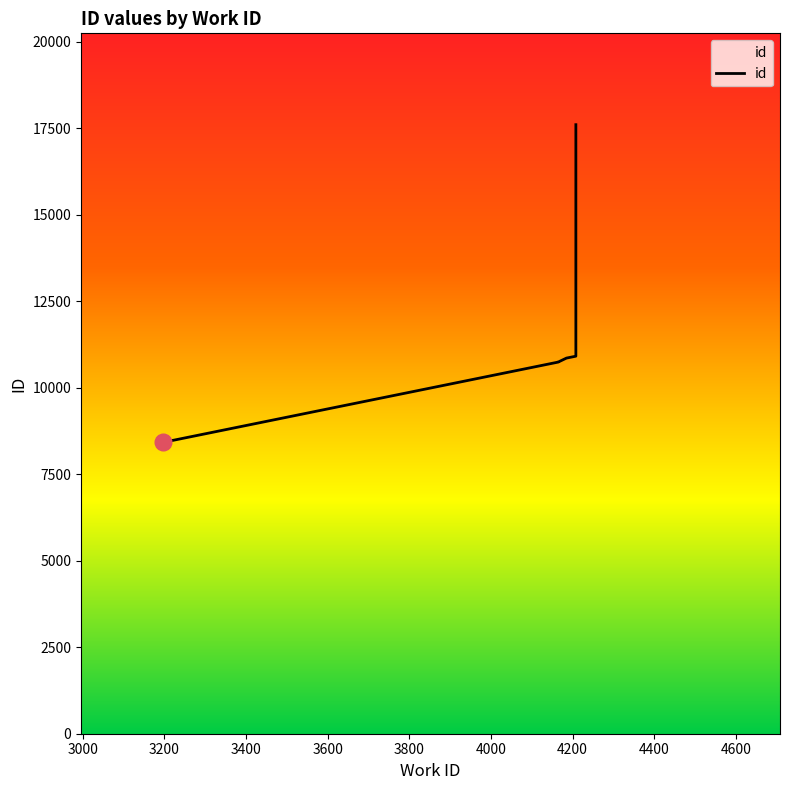

True or false: the data shows 4526 at 3196.

False